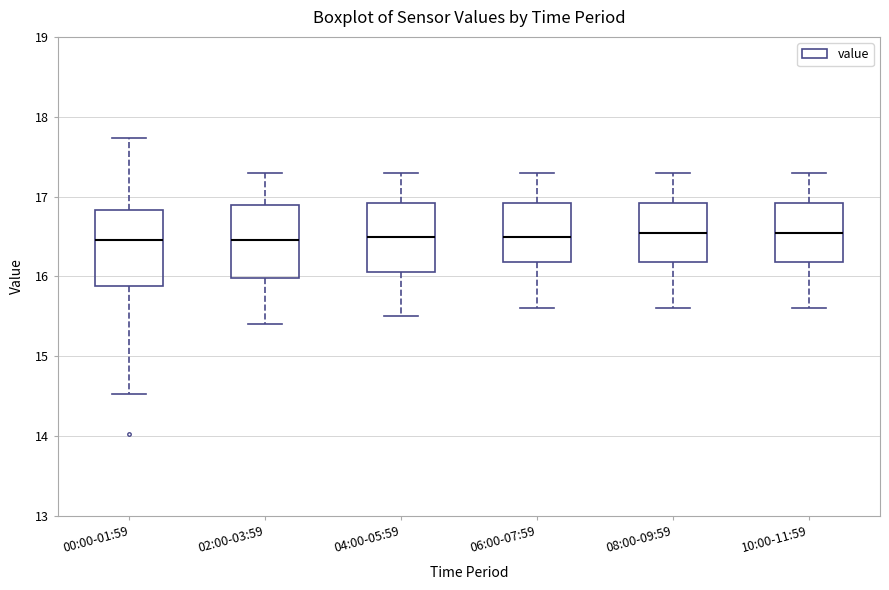

Reading left to right, read every box against the y-axis: the position of its median line, the range the box covers, and the ends of its whiskers. The values are not printed on the chart, so give them approximately, as read against the axis.

00:00-01:59: median 16.5, box 15.9 to 16.8, whiskers 14.5 to 17.7
02:00-03:59: median 16.5, box 16.0 to 16.9, whiskers 15.4 to 17.3
04:00-05:59: median 16.5, box 16.1 to 16.9, whiskers 15.5 to 17.3
06:00-07:59: median 16.5, box 16.2 to 16.9, whiskers 15.6 to 17.3
08:00-09:59: median 16.6, box 16.2 to 16.9, whiskers 15.6 to 17.3
10:00-11:59: median 16.6, box 16.2 to 16.9, whiskers 15.6 to 17.3